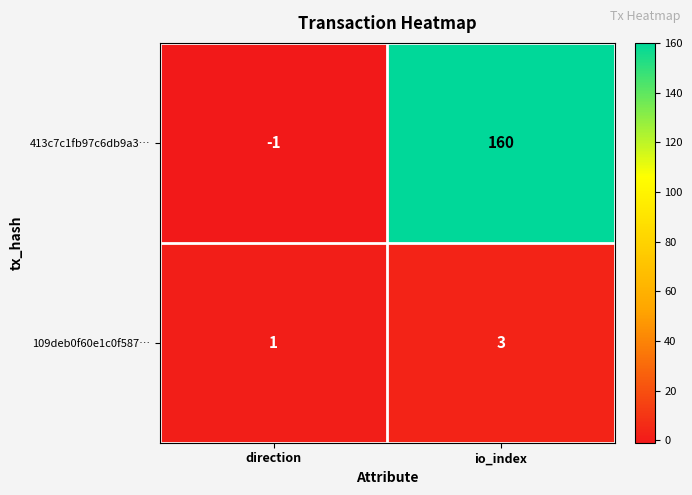

Reading left to right, transcribe all the data shown in this chart.

413c7c1fb97c6db9a3…: direction=-1	io_index=160
109deb0f60e1c0f587…: direction=1	io_index=3